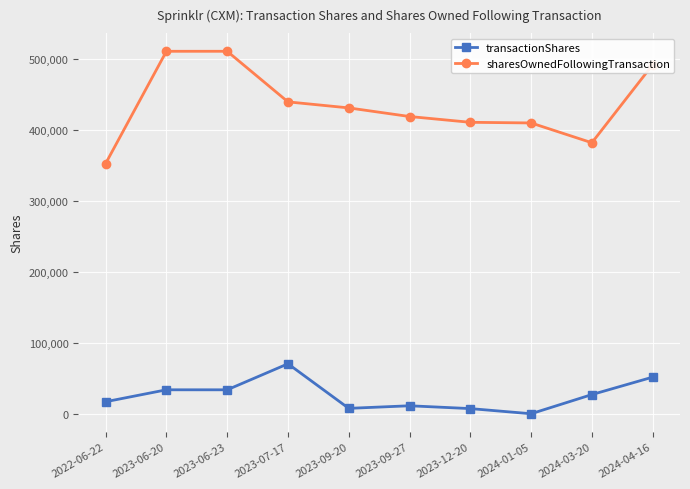

Which series changed the most between 2023-06-20 and 2023-12-20?

sharesOwnedFollowingTransaction